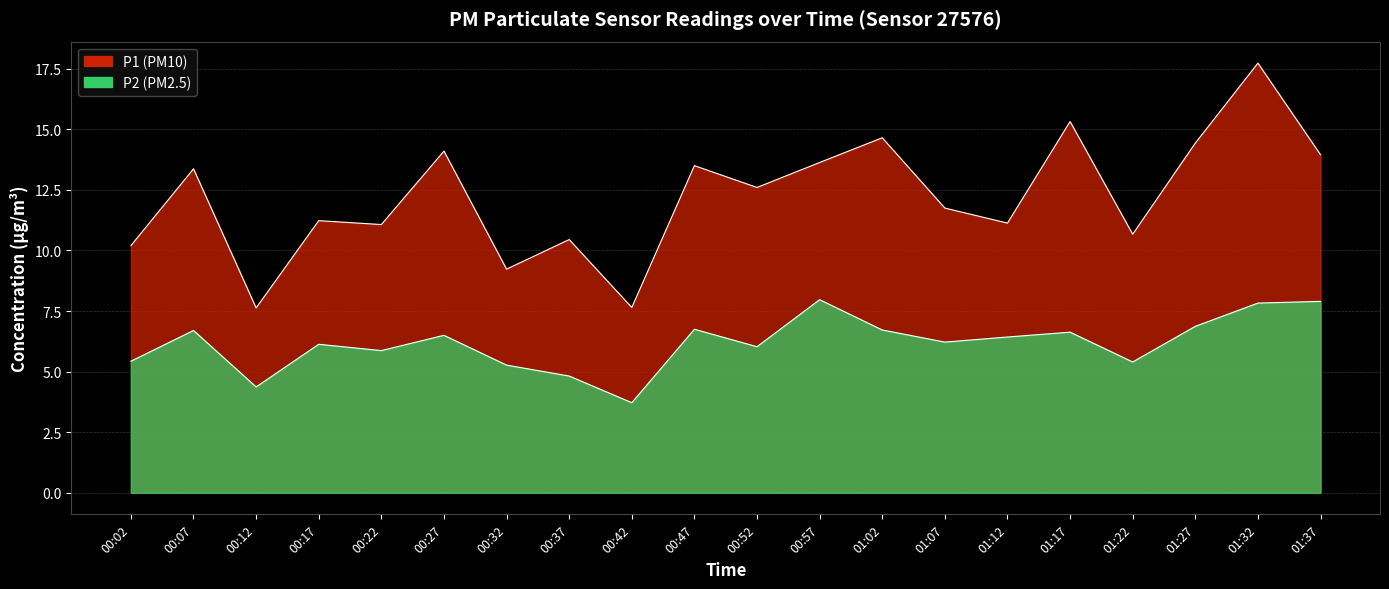

Which has a higher value, 00:22 or 01:17?

01:17